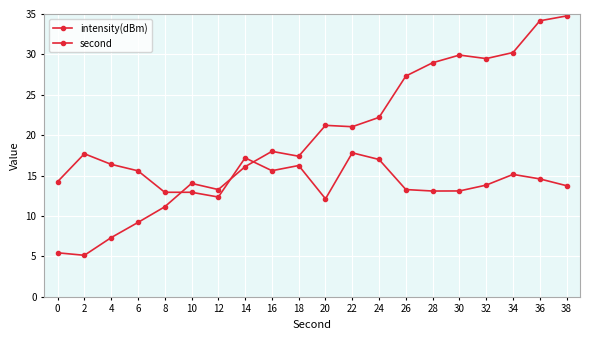

True or false: intensity(dBm) has a value of 9.4 at 2.

False